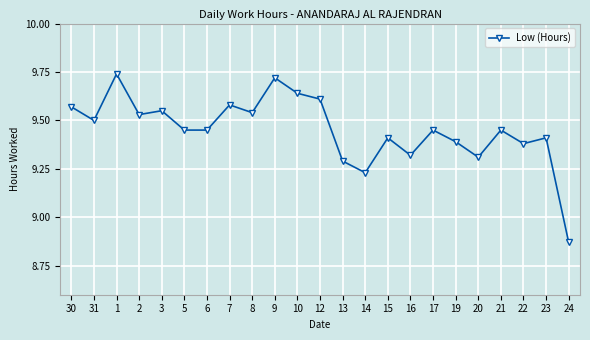

What is the sum of all values?

217.4